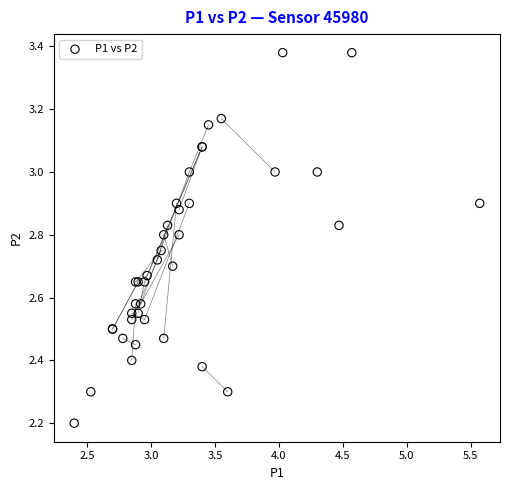

What Y value in the scatter plot is closest to 2?

2.2